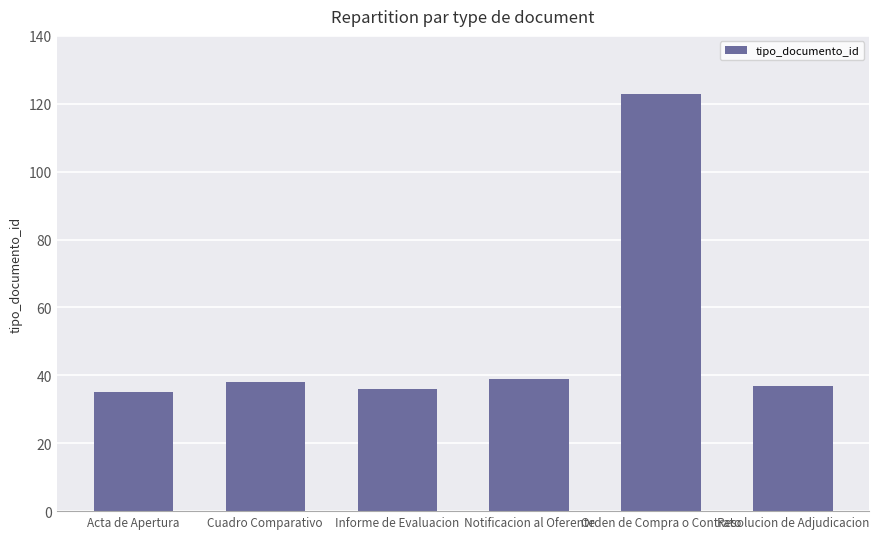

What is the approximate value at Acta de Apertura?

35